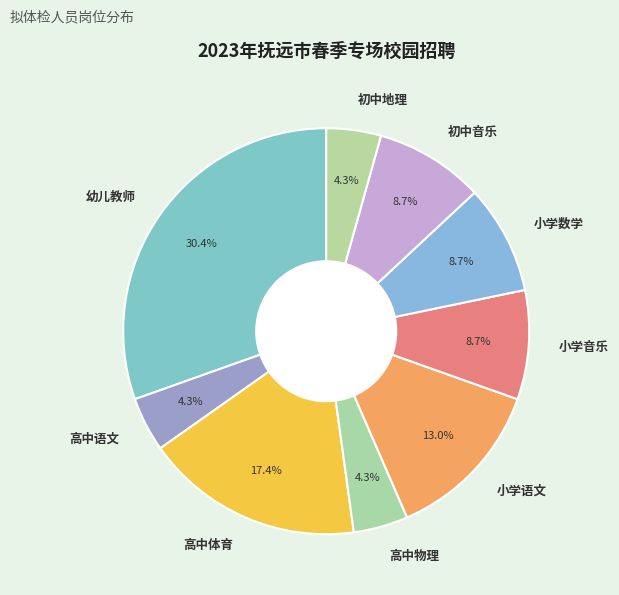

To the nearest percent, what is the combined percentage of 小学音乐 and 小学语文?

22%